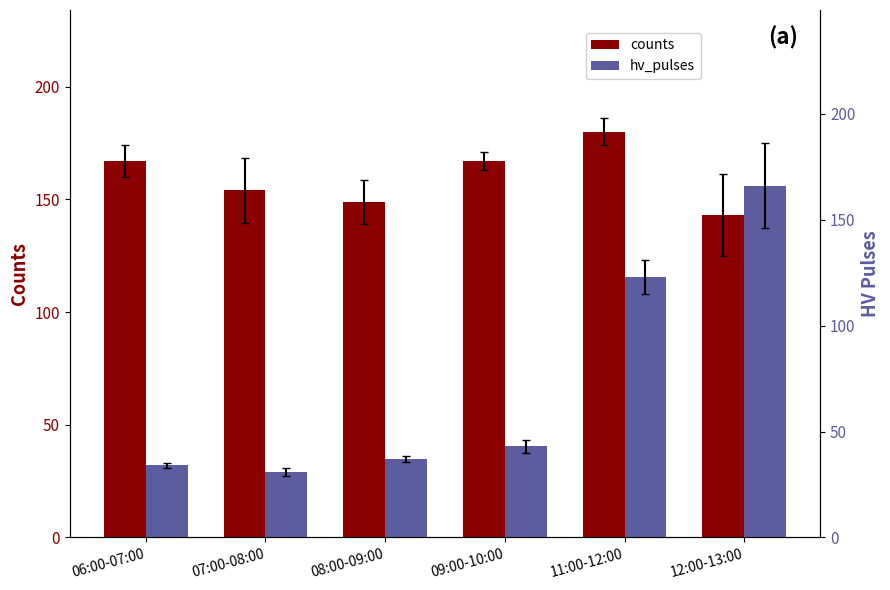

Between 07:00-08:00 and 09:00-10:00, which series saw the biggest shift?

counts